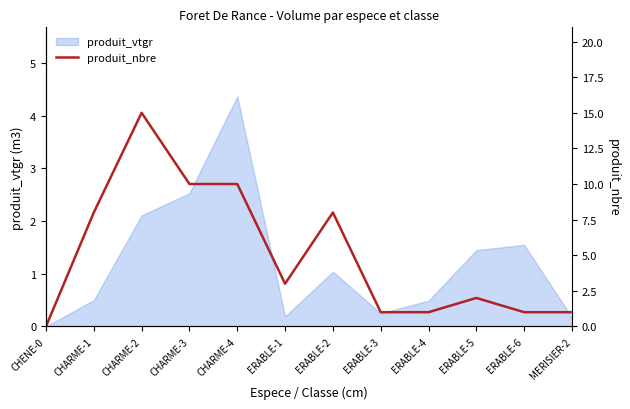

What is the sum of the values at ERABLE-4 and CHENE-0?

1